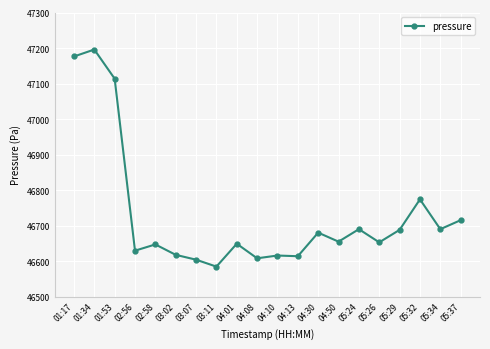

The chart shows a value of 46652.6 at 05:26. True or false?

True